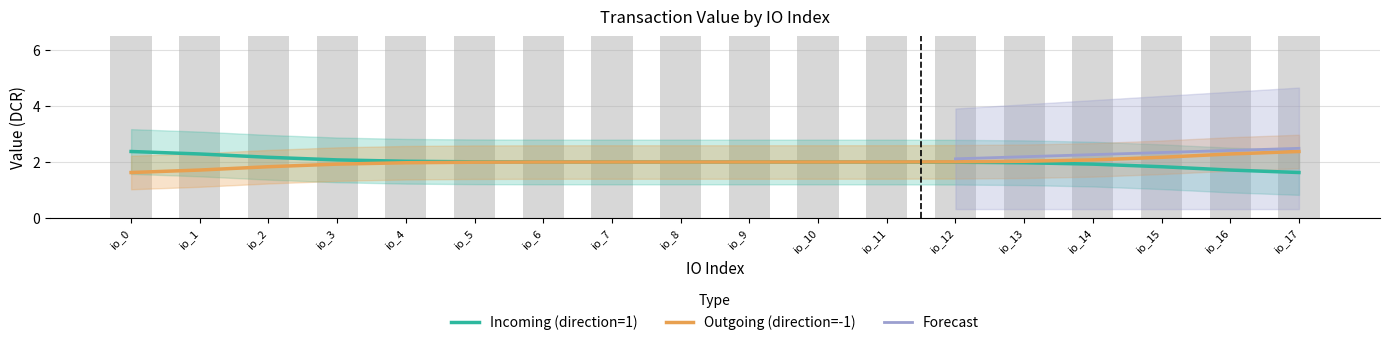

At how many categories does at least one series exceed 1?

18